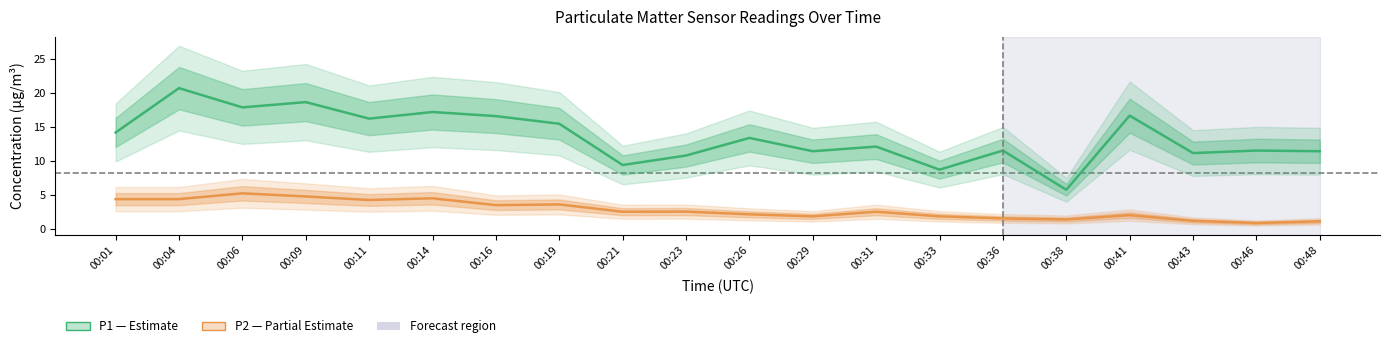

Reading left to right, list all the values displayed in this chart.

P1 (PM10): 00:01=14.2	00:04=20.7	00:06=17.9	00:09=18.6	00:11=16.2	00:14=17.2	00:16=16.6	00:19=15.5	00:21=9.4	00:23=10.8	00:26=13.4	00:29=11.4	00:31=12.1	00:33=8.8	00:36=11.6	00:38=5.8	00:41=16.7	00:43=11.2	00:46=11.6	00:48=11.4
P2 (PM2.5): 00:01=4.4	00:04=4.4	00:06=5.3	00:09=4.8	00:11=4.3	00:14=4.5	00:16=3.5	00:19=3.6	00:21=2.6	00:23=2.6	00:26=2.2	00:29=1.9	00:31=2.6	00:33=1.9	00:36=1.6	00:38=1.4	00:41=2.1	00:43=1.2	00:46=0.9	00:48=1.2